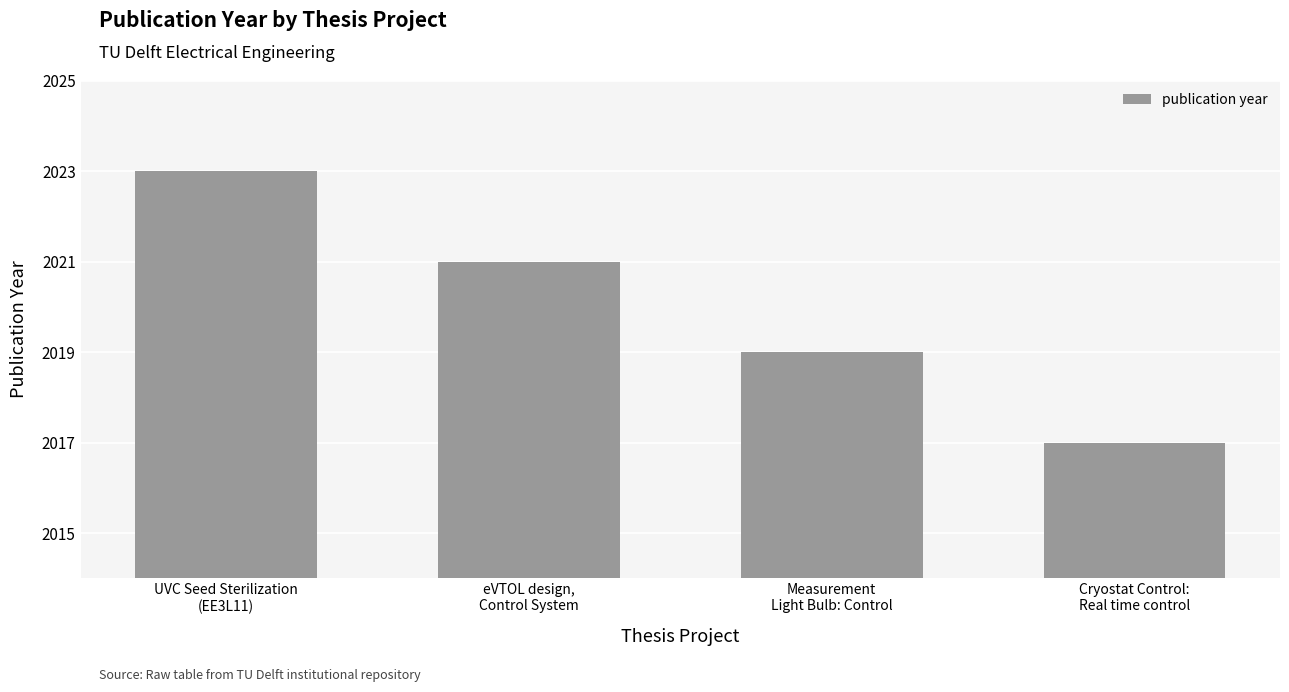

Are the bars grouped side by side (vs. stacked)?

No